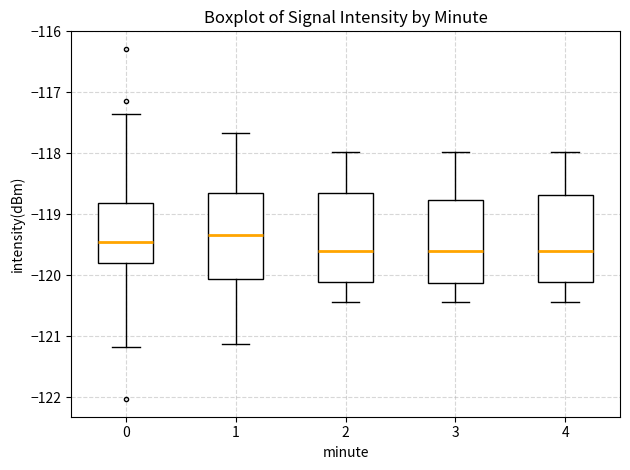

Reading left to right, transcribe this box plot: for each box, give where its median line is, the range the box spans, and where its two whiskers end, as read against the y-axis. The values are not printed on the chart, so give them approximately, as read against the axis.

0: median -119.5, box -119.8 to -118.8, whiskers -121.2 to -117.3
1: median -119.3, box -120.1 to -118.7, whiskers -121.1 to -117.7
2: median -119.6, box -120.1 to -118.7, whiskers -120.4 to -118.0
3: median -119.6, box -120.1 to -118.8, whiskers -120.4 to -118.0
4: median -119.6, box -120.1 to -118.7, whiskers -120.4 to -118.0